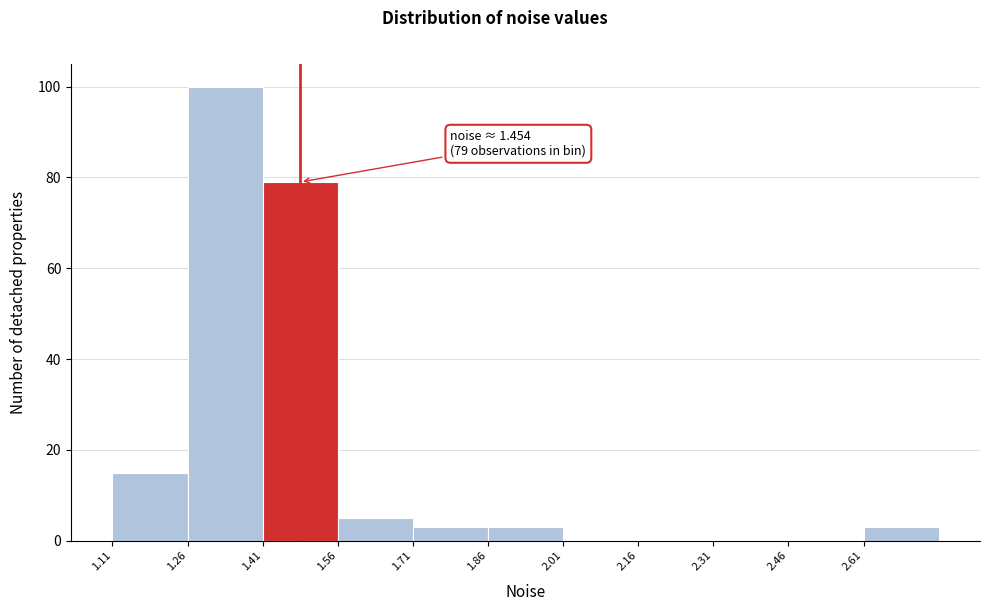

Which range on the x-axis has the tallest bar?

1.26 to 1.40